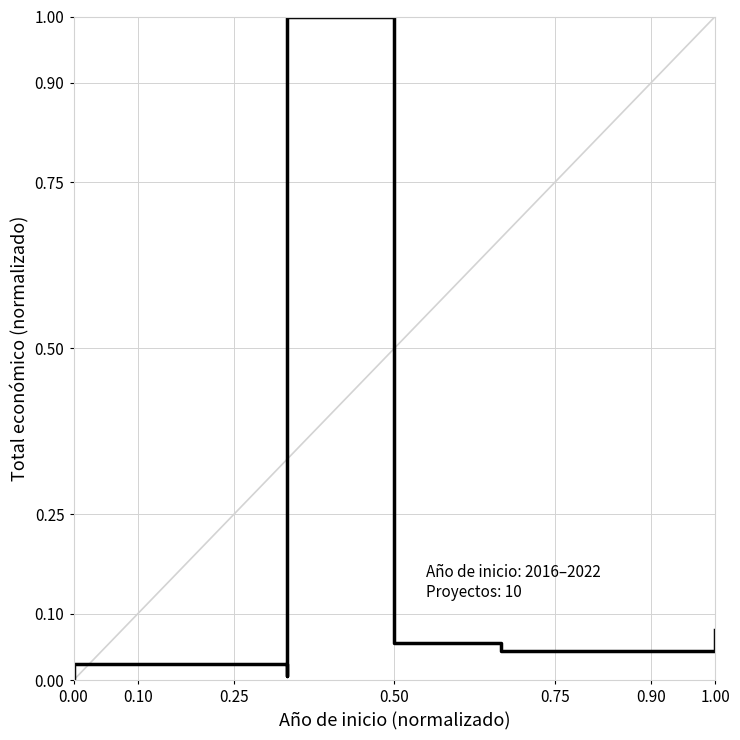

True or false: the data has more than 0 interior local peaks.

True